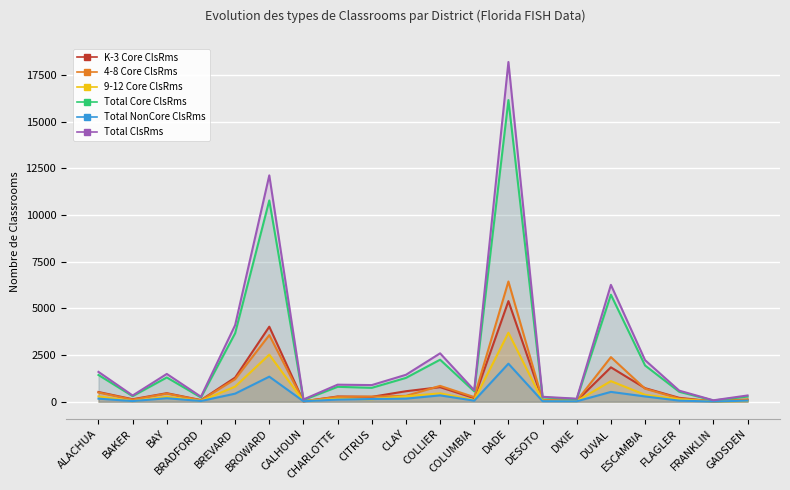

What is the greatest value displayed?

18193